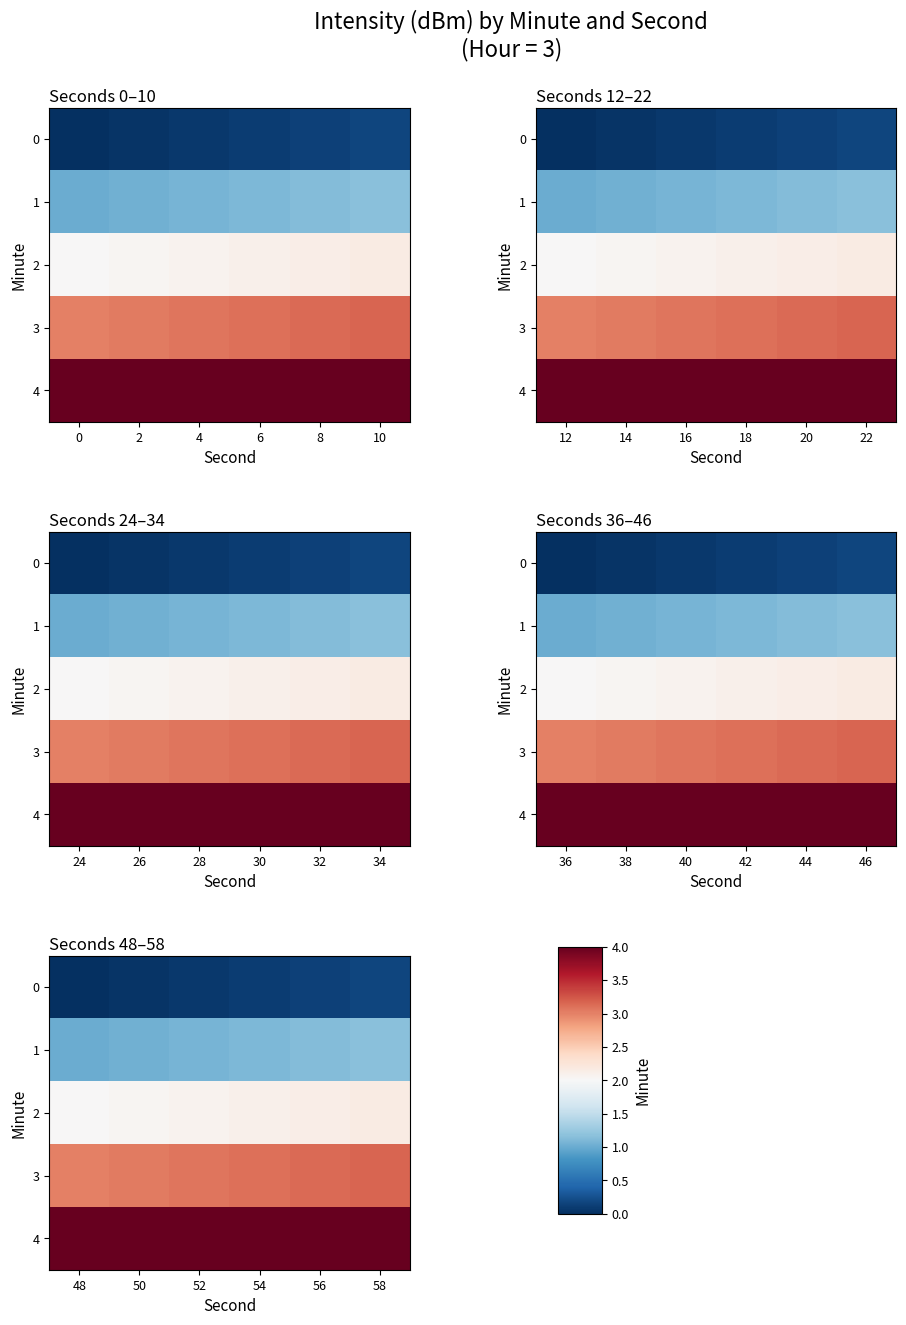

How many values in the 1 series exceed 1?

5